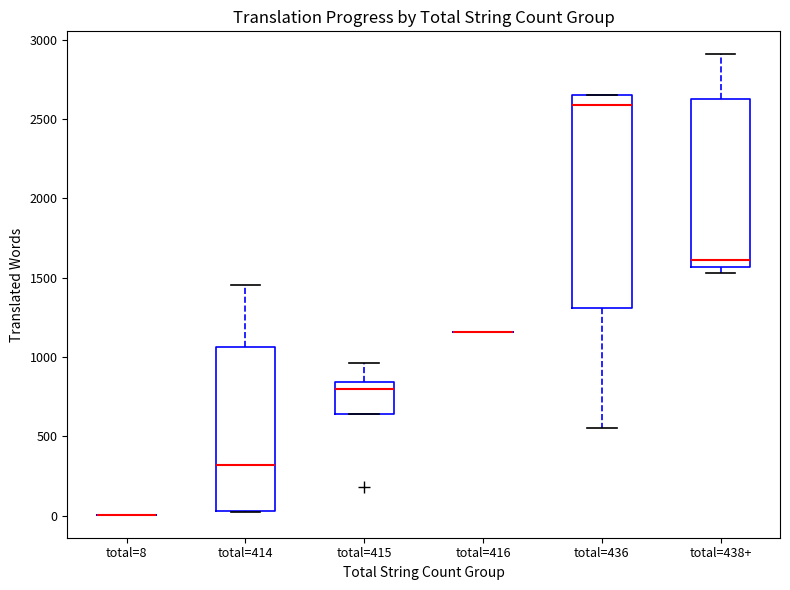

Which box is the tallest, from its lower edge to its upper edge?

total=436